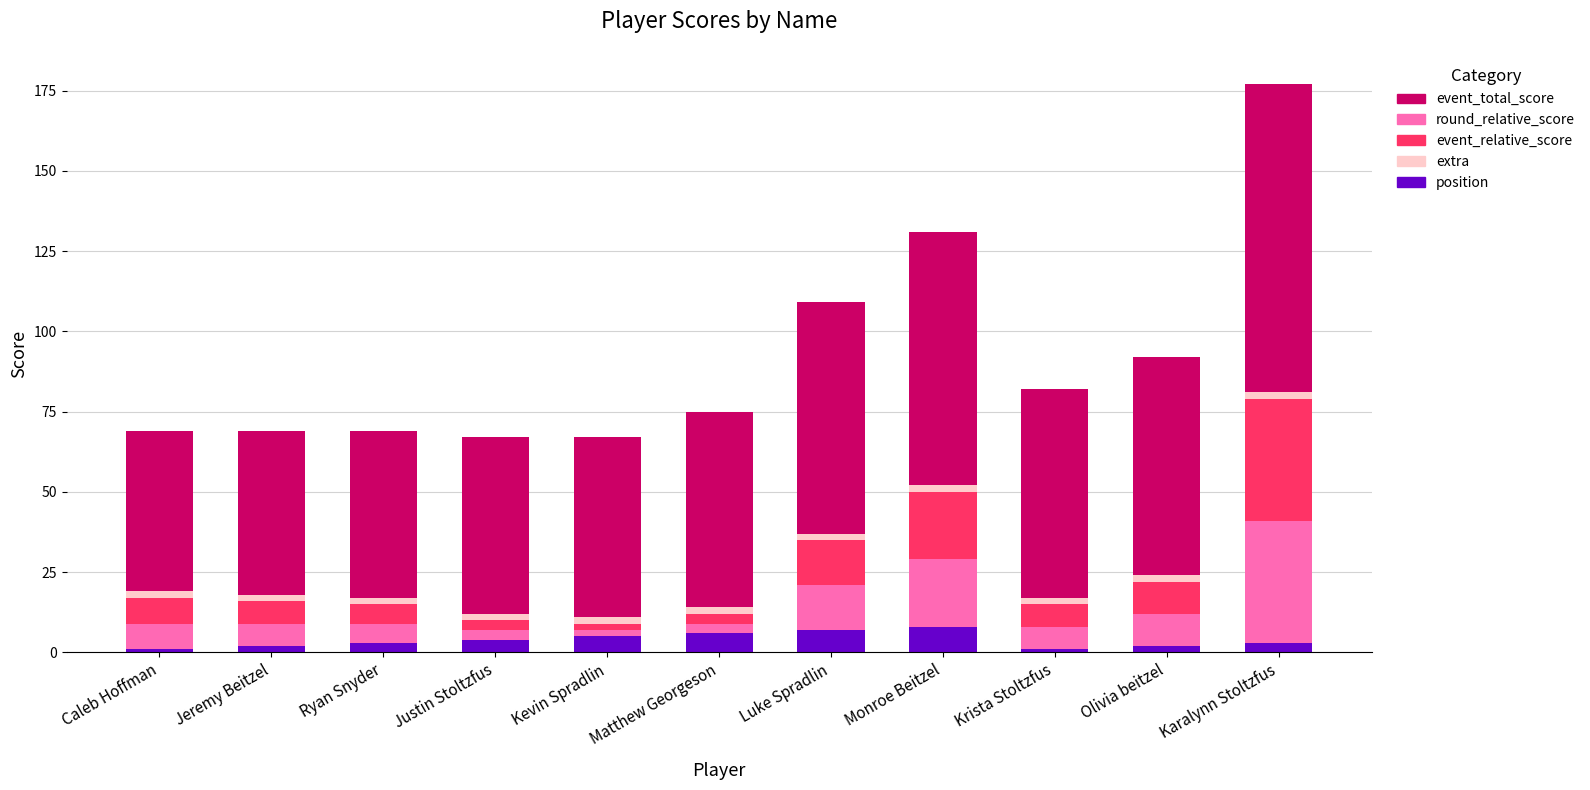

Count the number of data series in this chart.

5